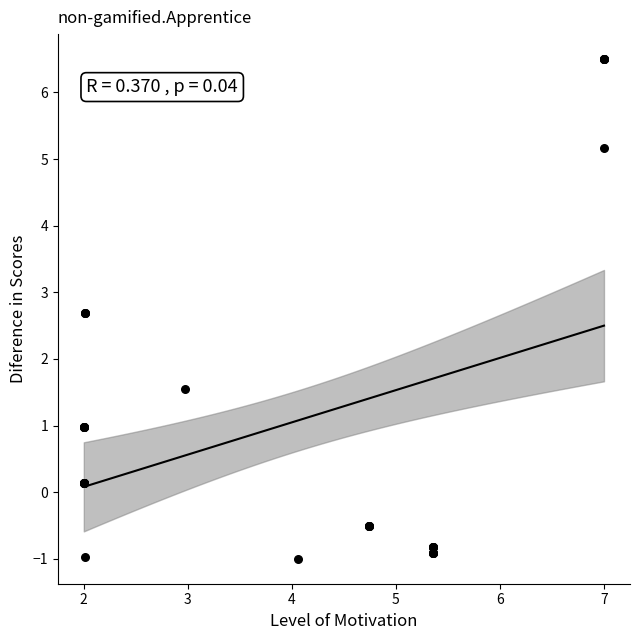

What Y value in the scatter plot is closest to 2?

1.5